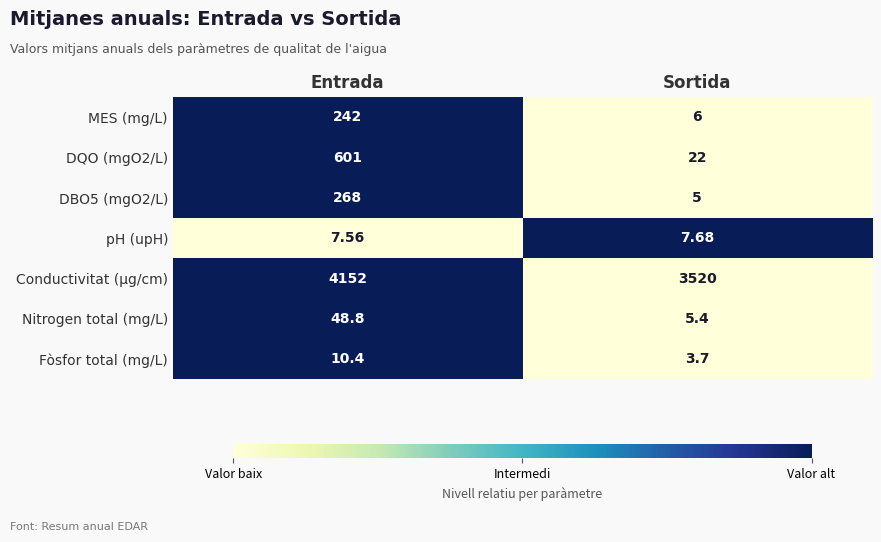

Is the value of pH (upH) at Sortida greater than the value of Conductivitat (µg/cm) at Entrada?

No